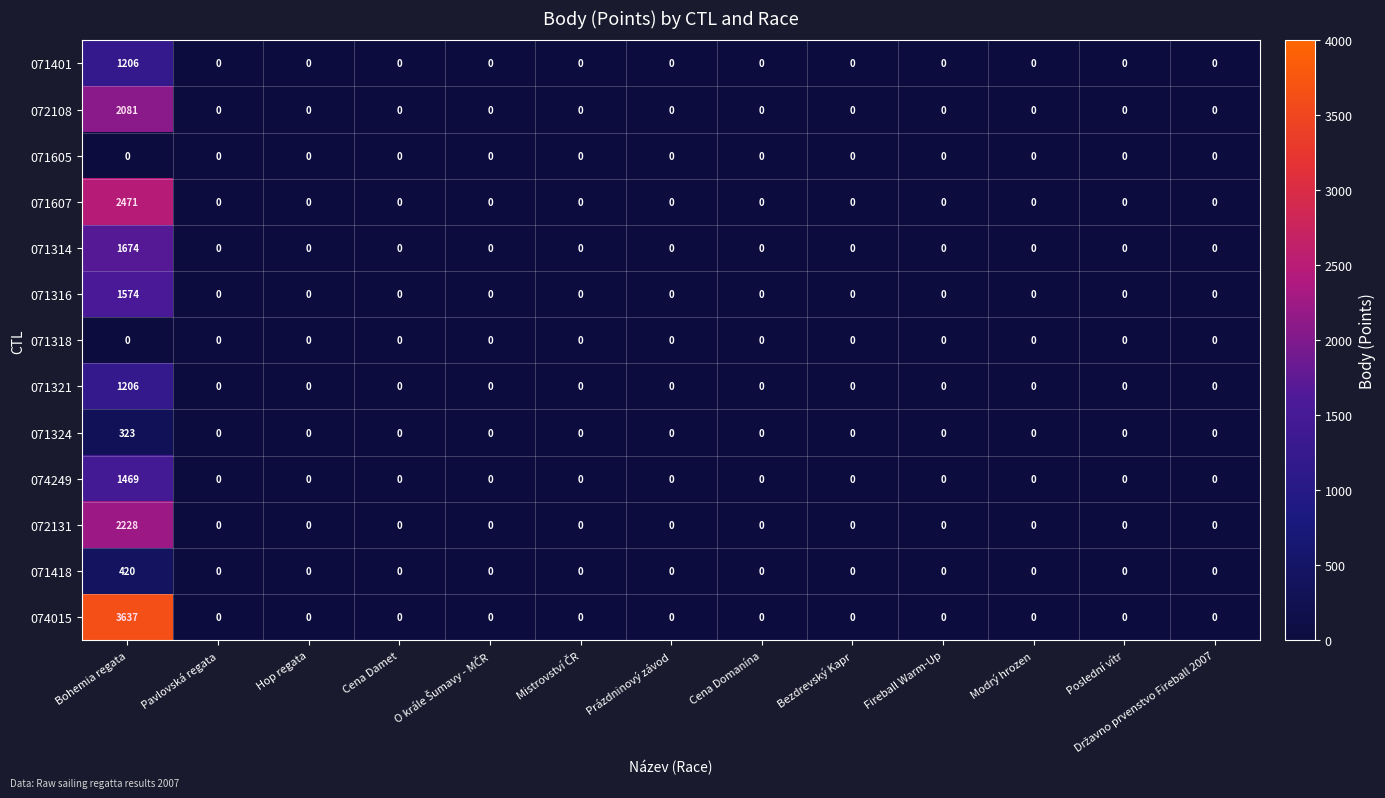

Which label corresponds to the largest value in the chart?

Bohemia regata